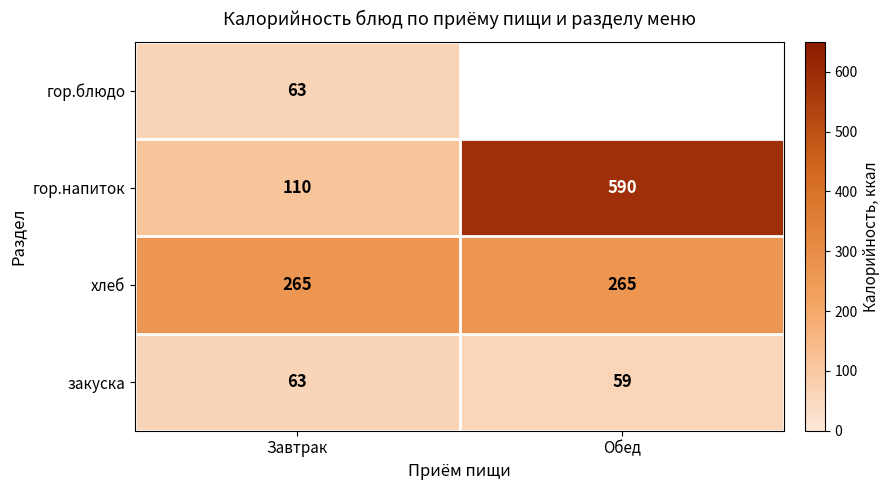

How many distinct data groups are displayed?

4